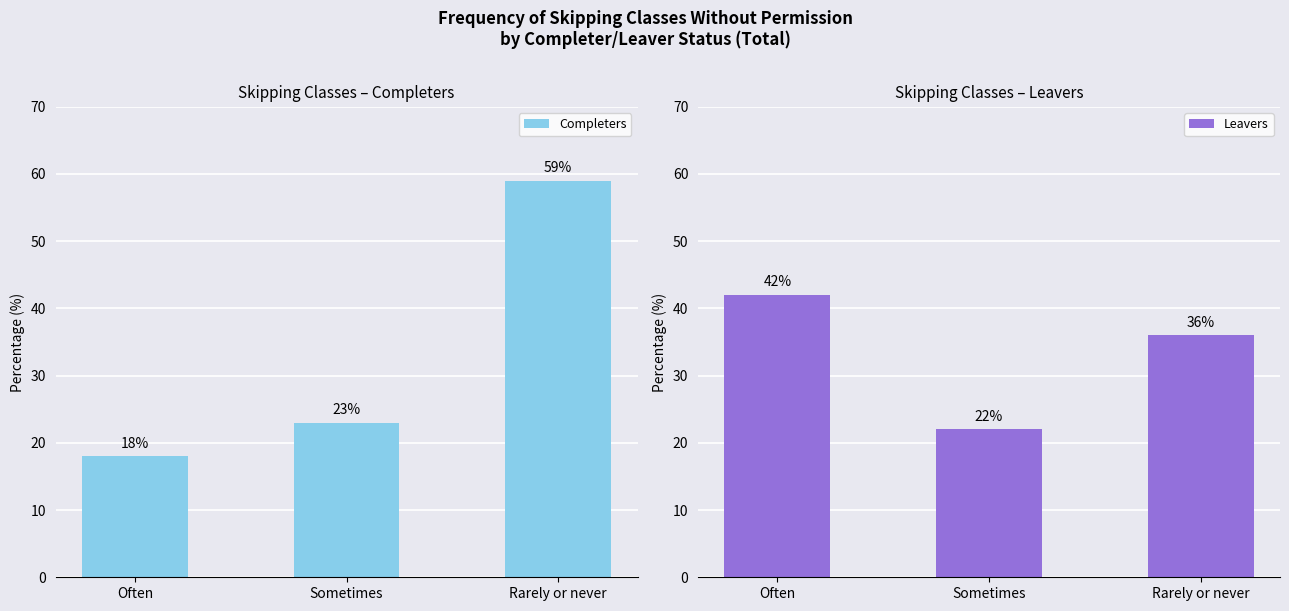

What is the difference between the Leavers values at Rarely or never and Often?

6